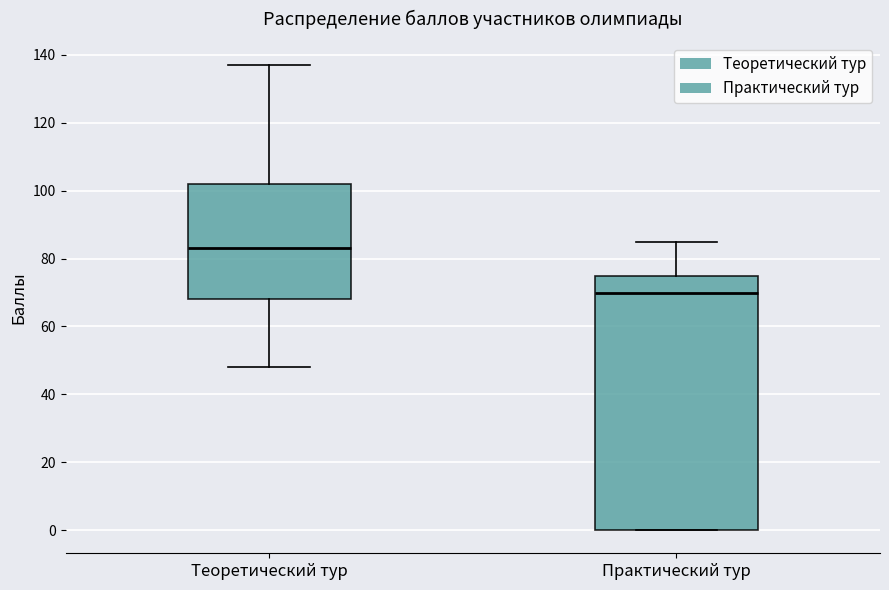

Which box's median line is the highest?

Теоретический тур